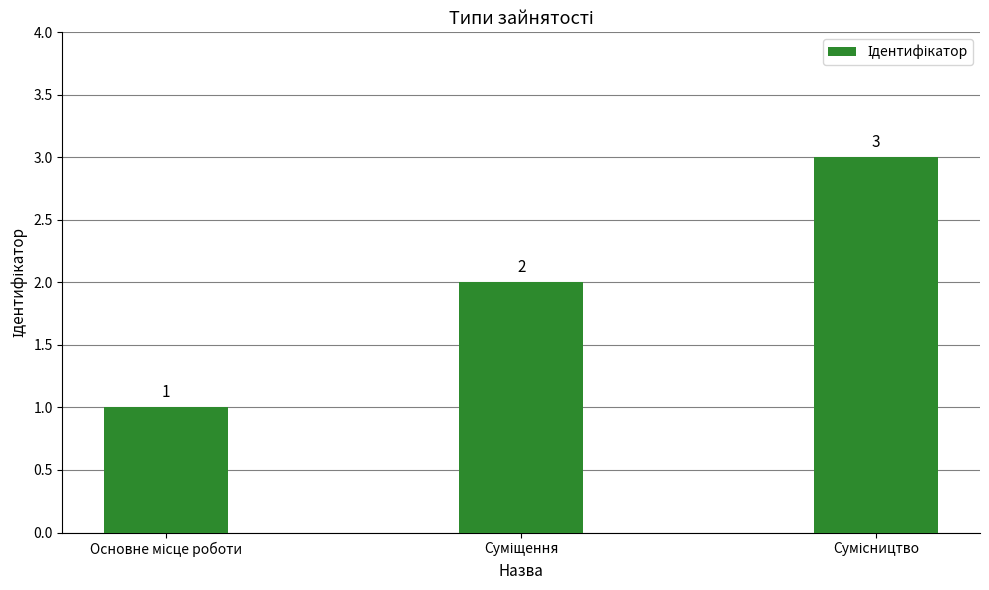

What is the value of the 3rd bar from the left?

3